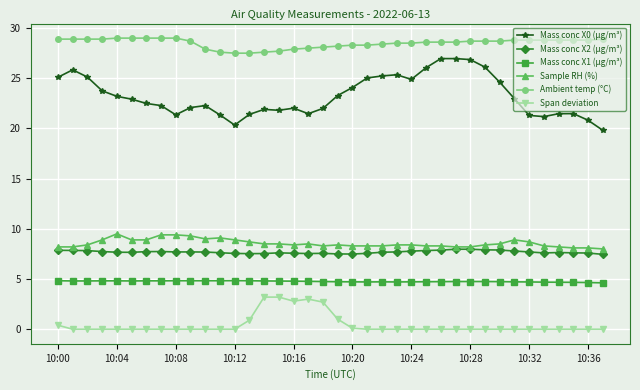

At how many categories does at least one series exceed 10?

38